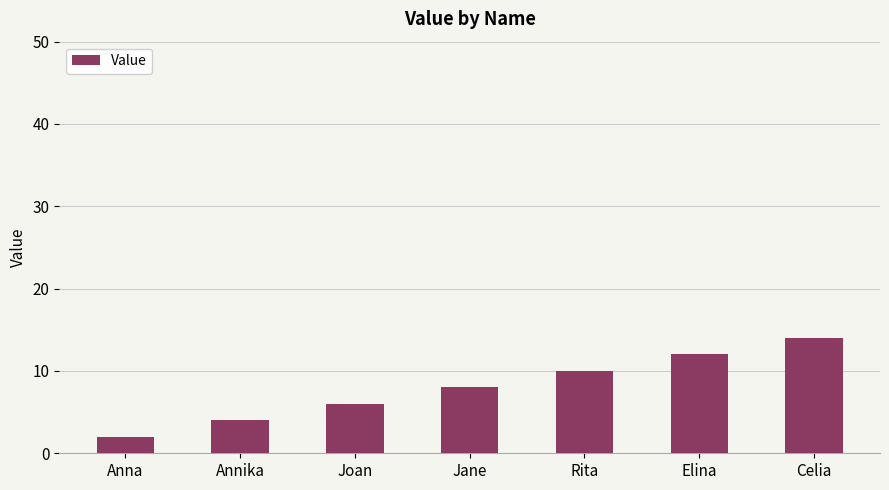

What is the smallest value displayed?

2